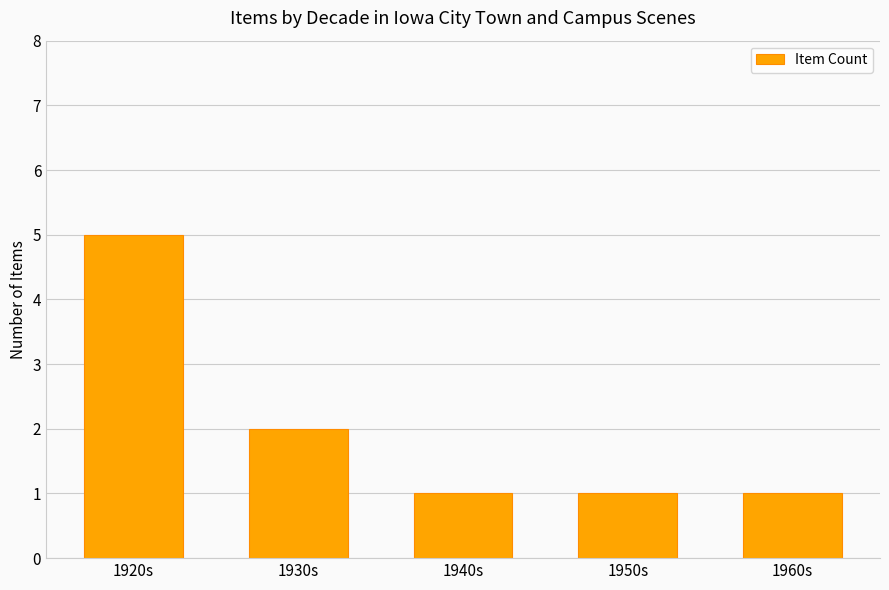

Approximately how many times larger is the value at 1920s compared to 1930s?

2.5